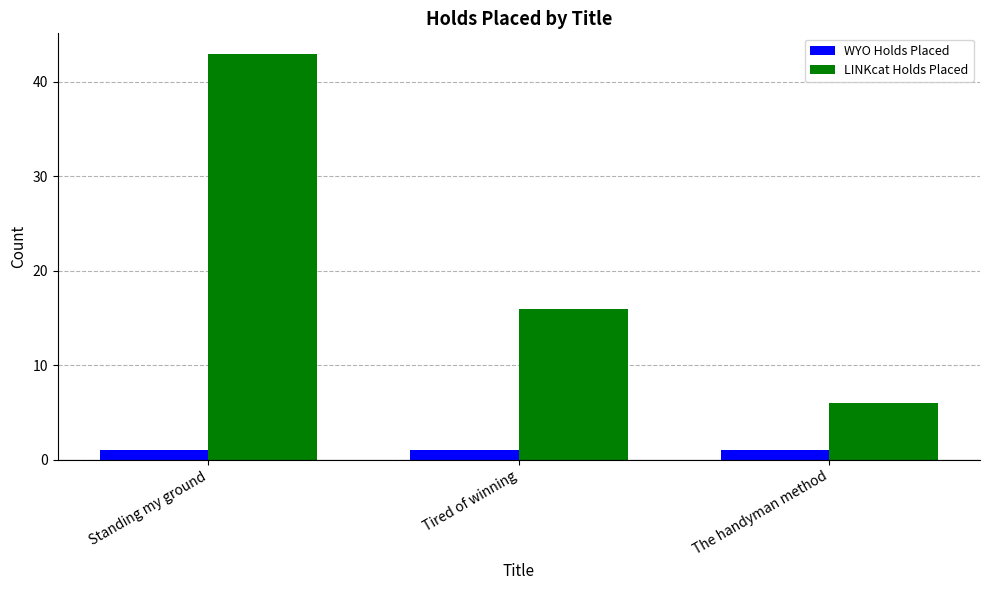

What is the difference between the highest and lowest values at Tired of winning?

15